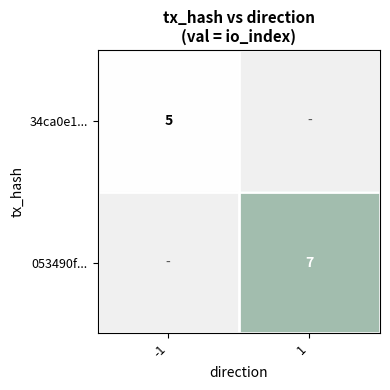

What is the maximum value shown in the chart?

7.0